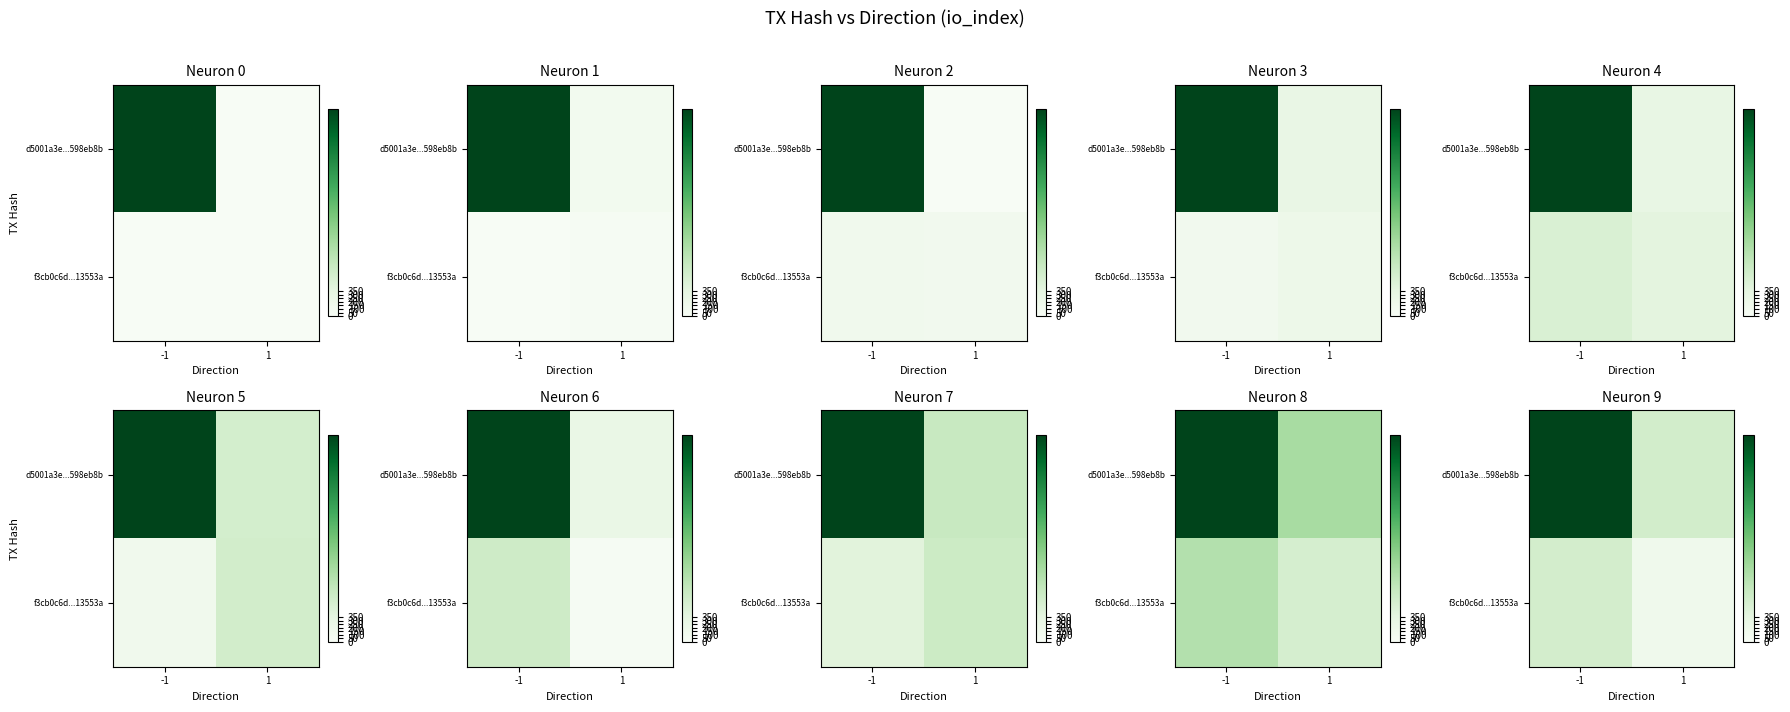

What is the sum of all row_1 values?

741.0